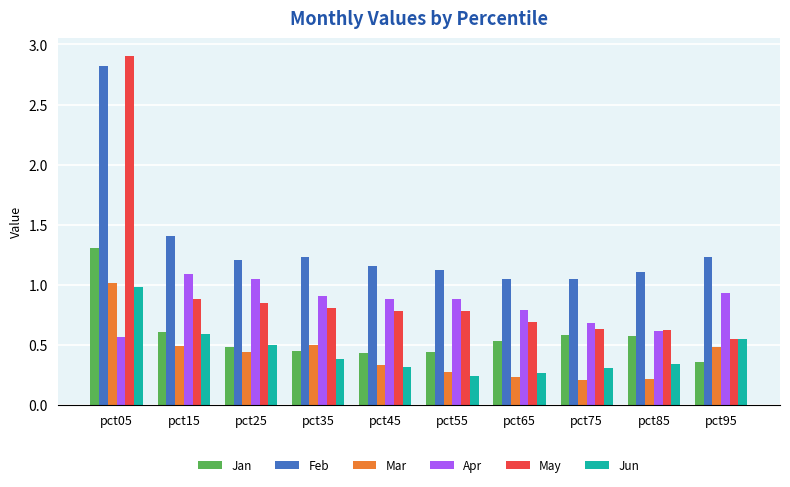

What is the greatest value displayed?

2.9